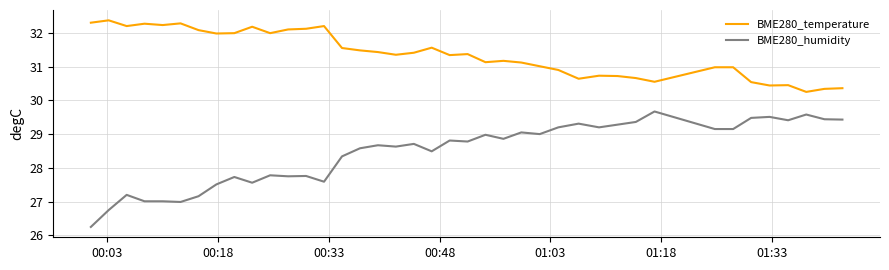

What is the highest value of the BME280_humidity series?

29.7